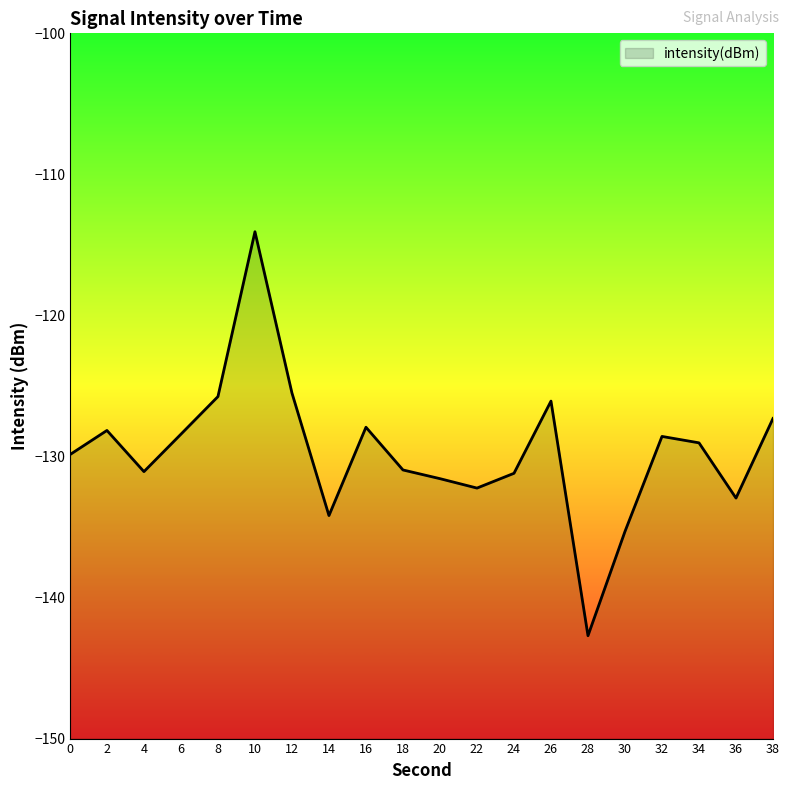

How many lines are shown in the chart?

1